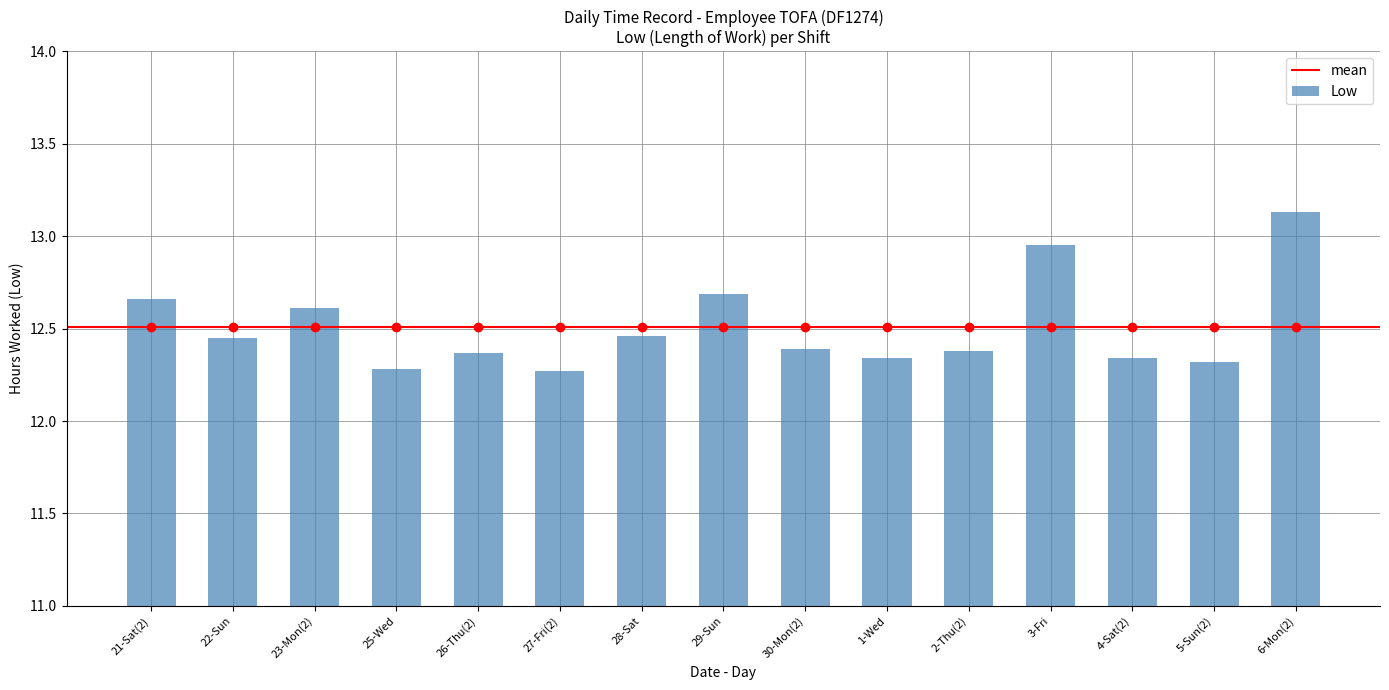

What is the sum of the values at 25-Wed and 23-Mon(2)?

24.9